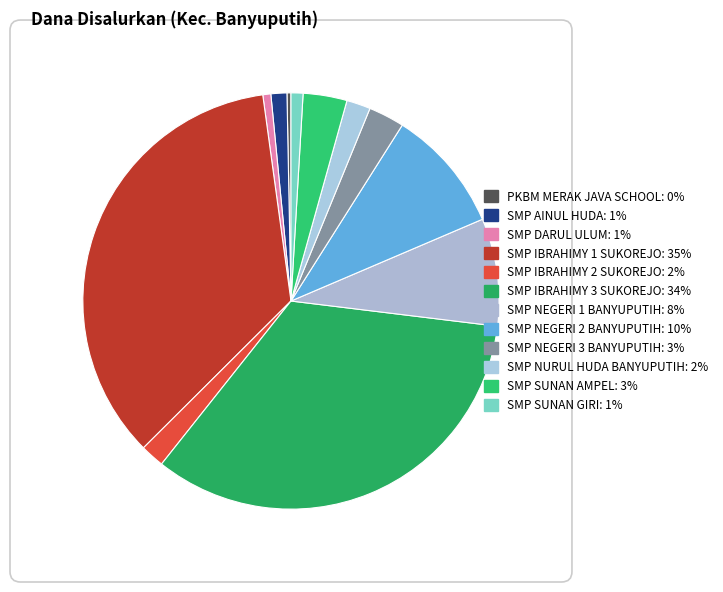

Is the sum of SMP AINUL HUDA and SMP NEGERI 1 BANYUPUTIH greater than half?

No